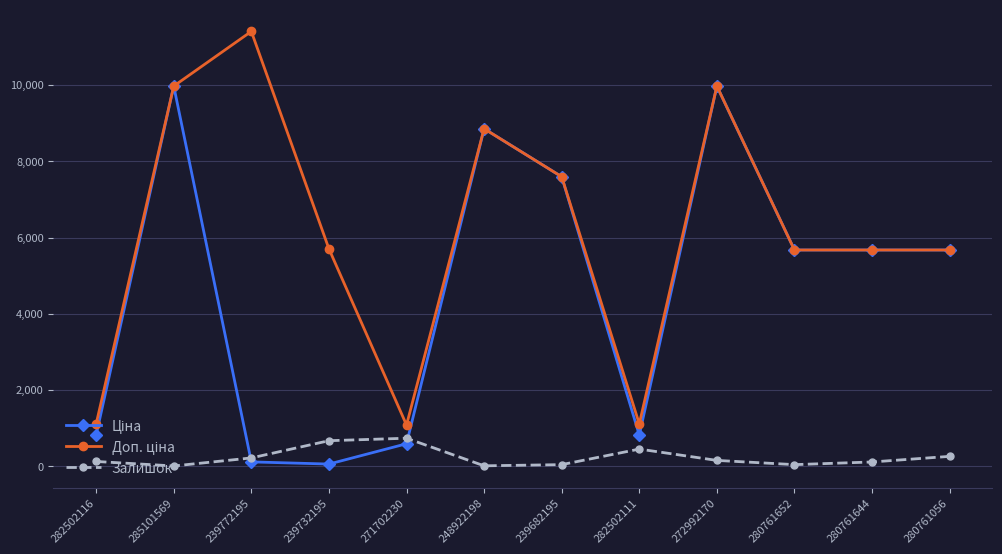

At how many categories does at least one series exceed 8092?

4